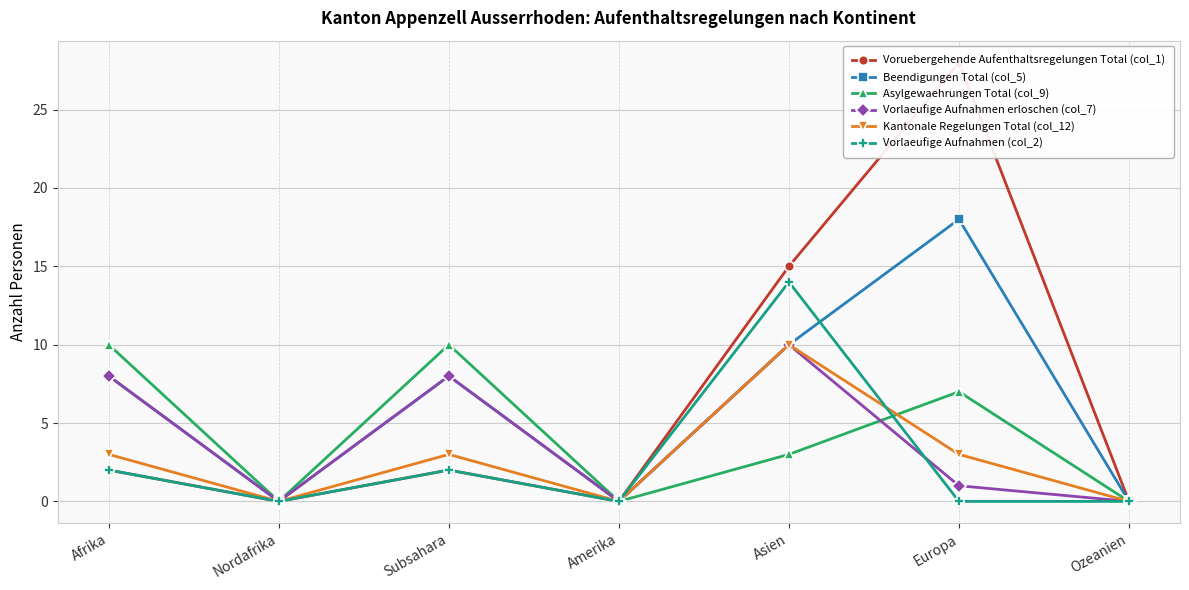

True or false: Beendigungen Total (col_5) has a value of 8 at Afrika.

True